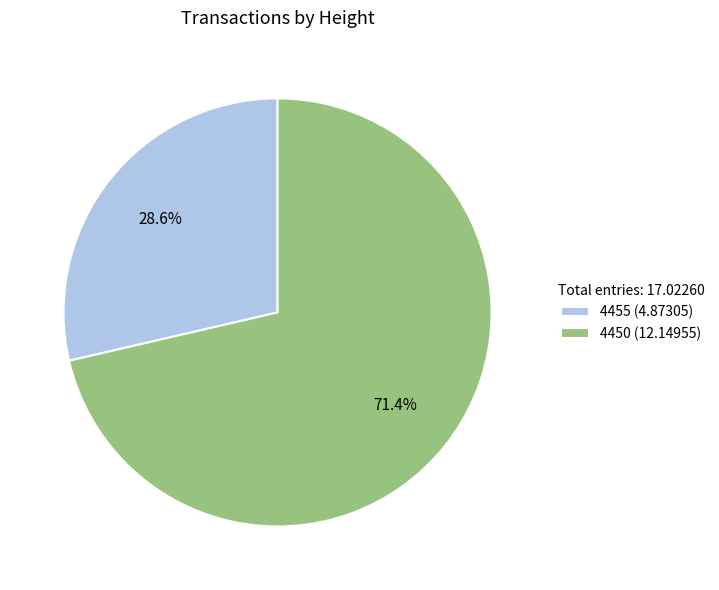

How many slices are in this pie chart?

2